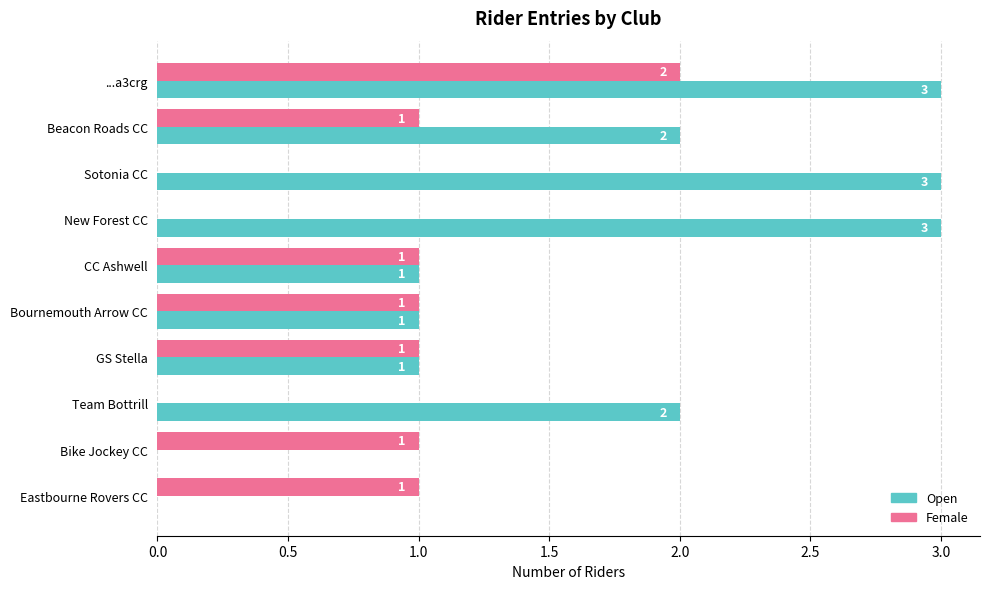

The value of Open at GS Stella is 1. True or false?

True